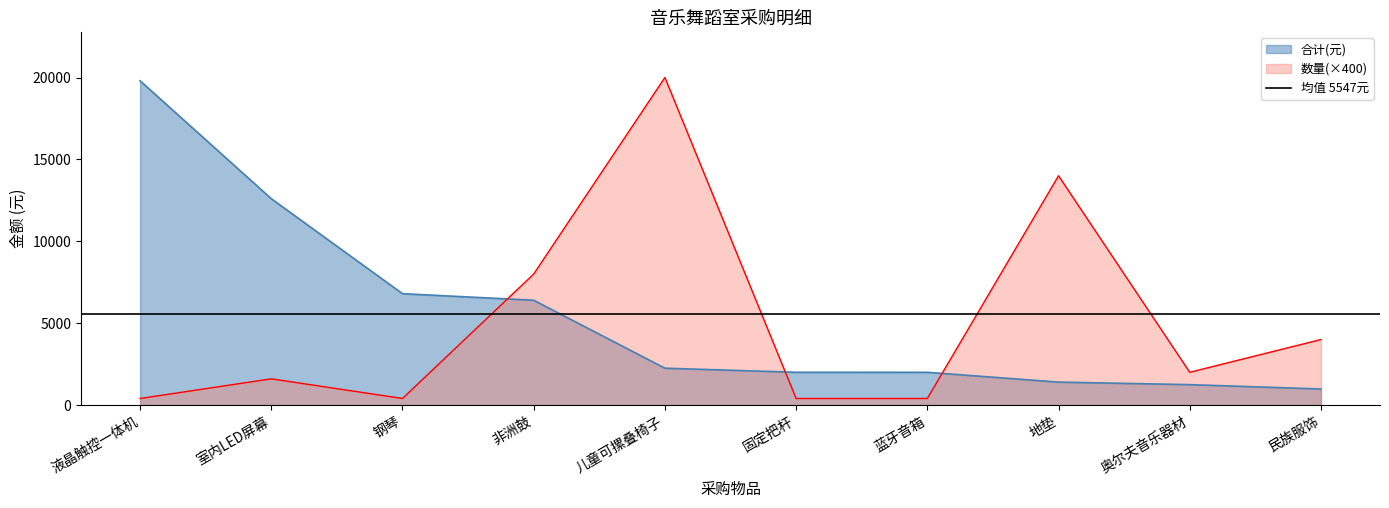

What is the sum of the 数量 values at 地垫 and 儿童可摞叠椅子?

85